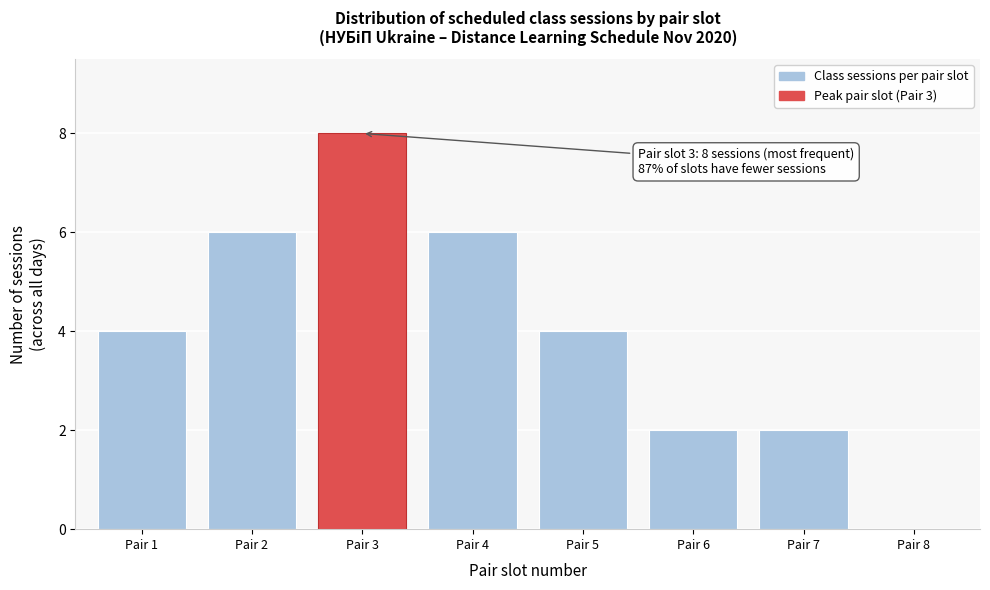

Reading right to left, what are all the values shown in this chart?

Pair 8=0	Pair 7=2	Pair 6=2	Pair 5=4	Pair 4=6	Pair 3=8	Pair 2=6	Pair 1=4